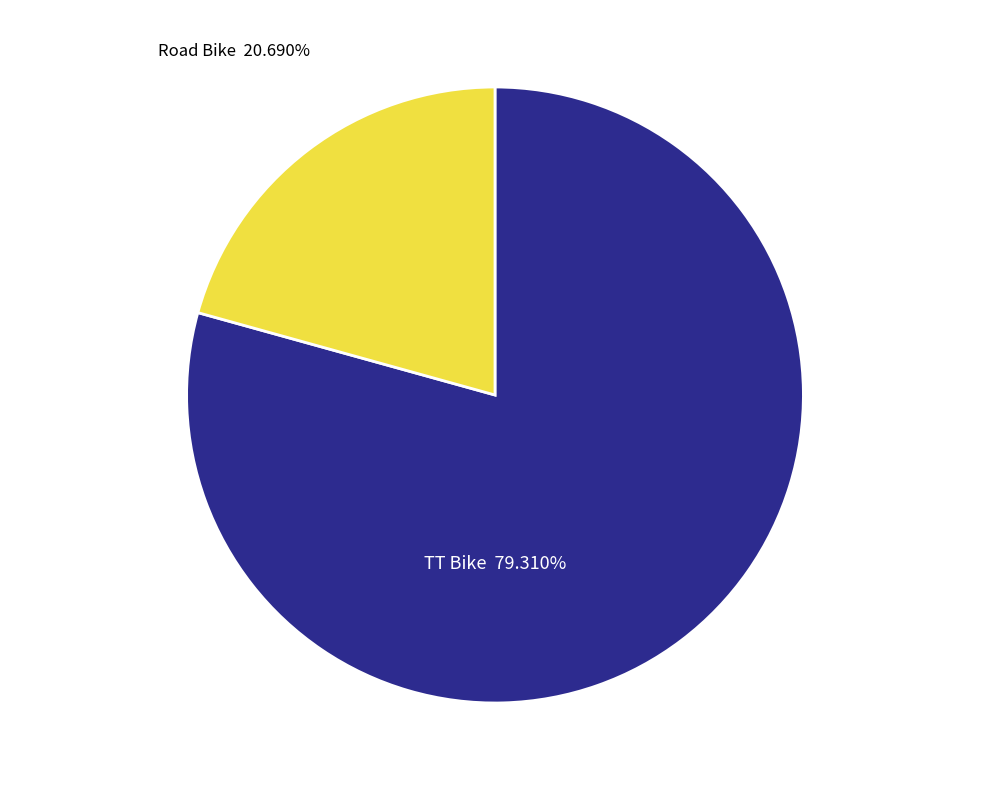

What percentage is the TT Bike slice, to the nearest percent?

79%